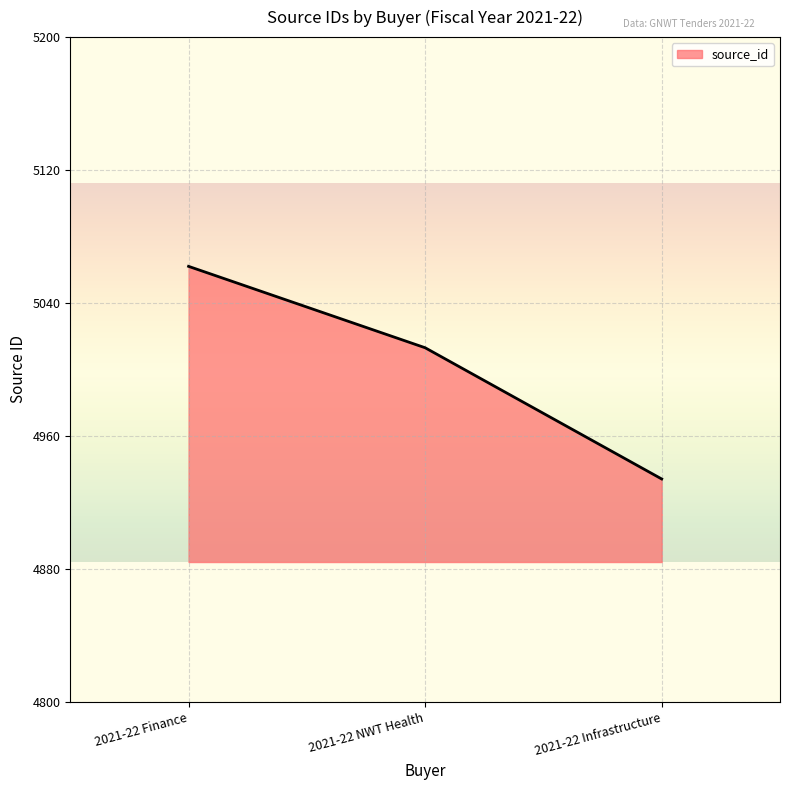

The chart shows a value of 4934 at 2021-22 Infrastructure. True or false?

True